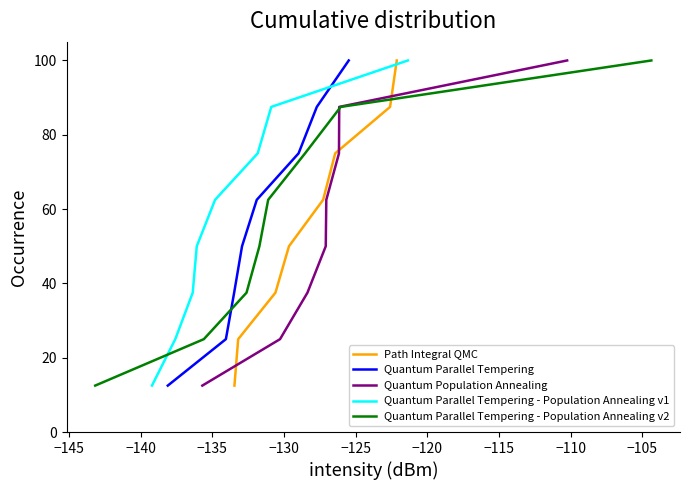

What is the value of the Quantum Population Annealing point at the 7th from the left?

87.5